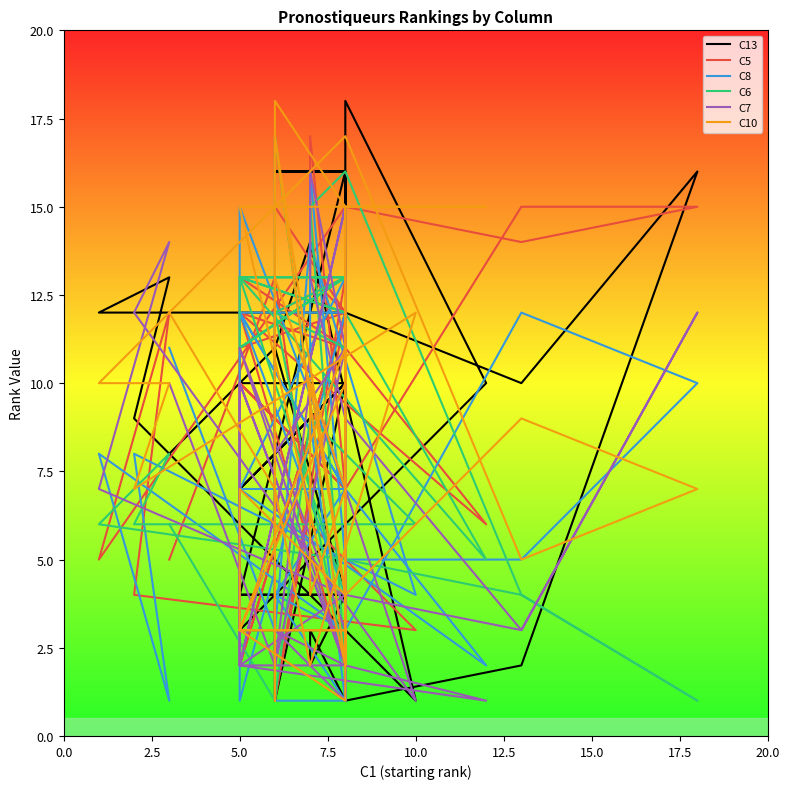

How many distinct data groups are displayed?

6